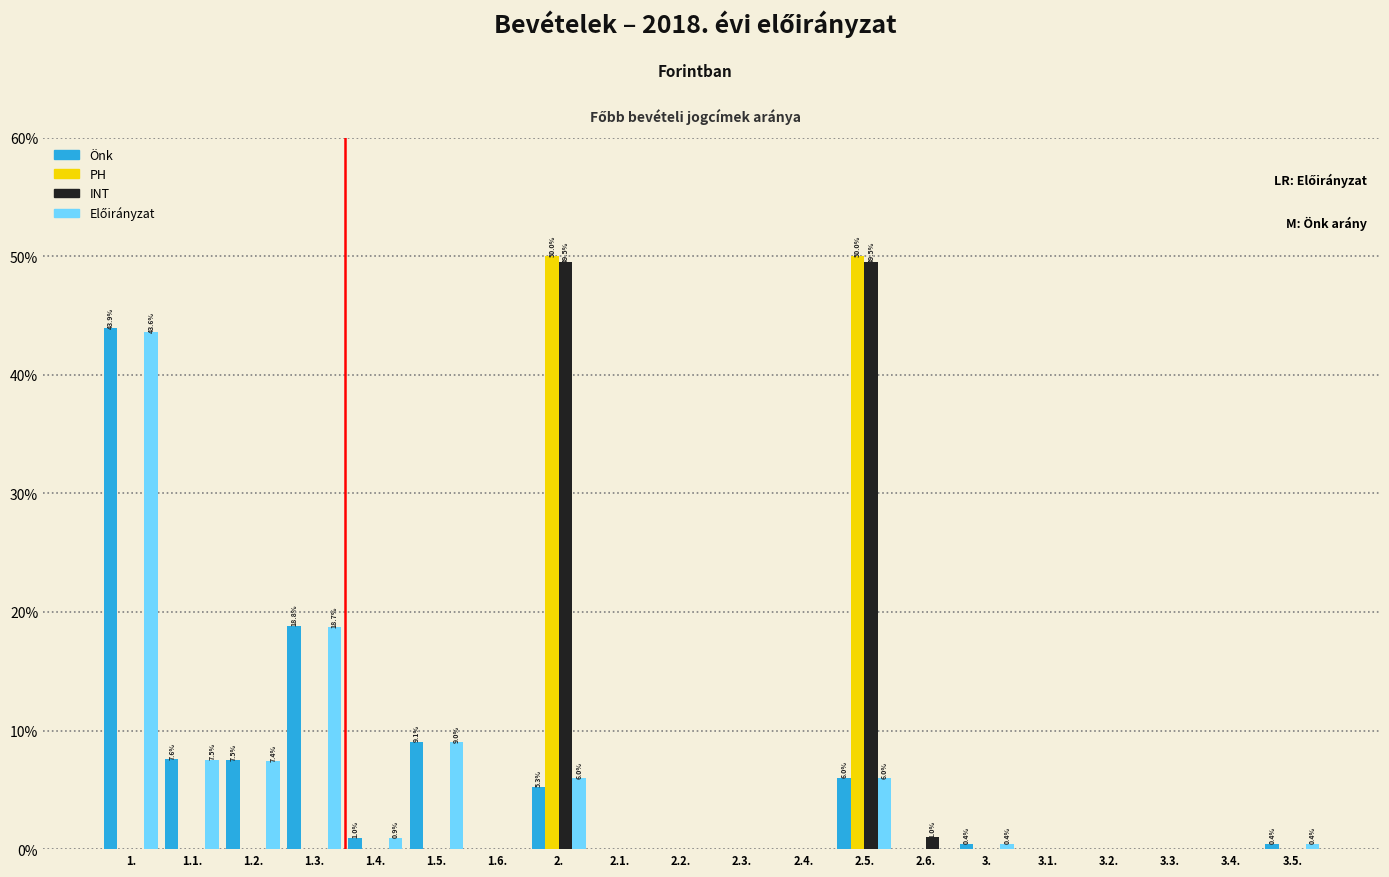

What is the greatest value displayed?

50.0